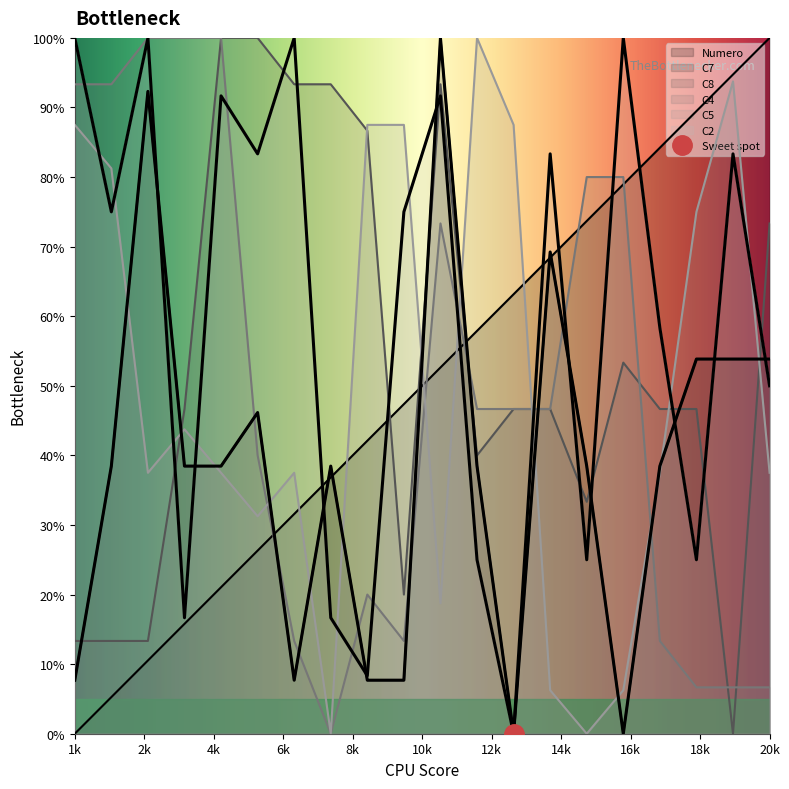

True or false: Numero and C4 cross at least once.

True